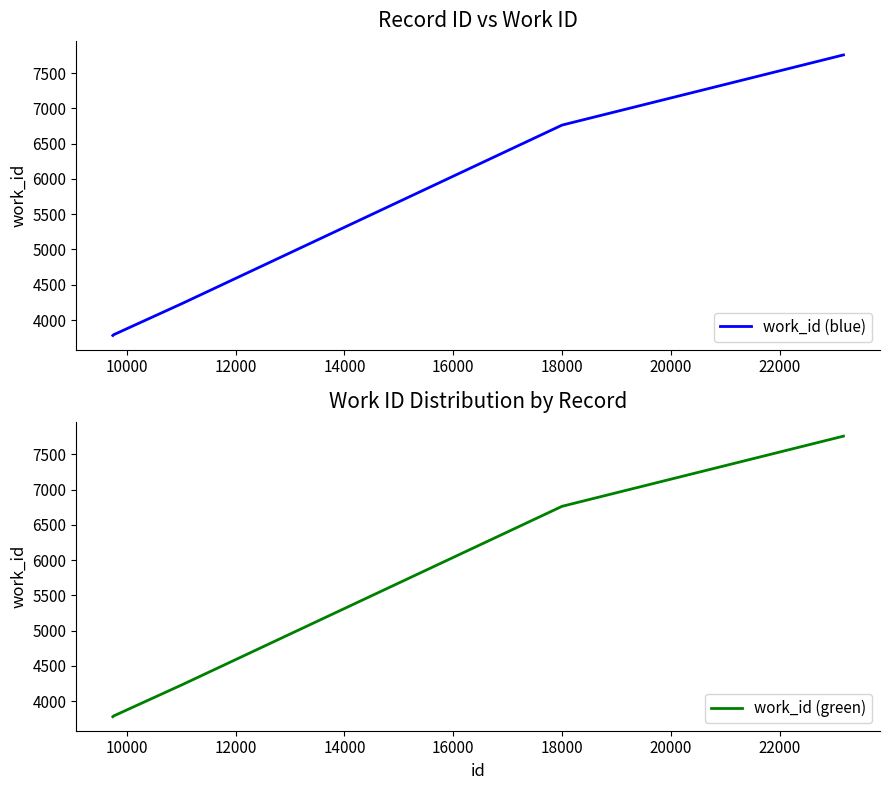

How many data points in work_id (blue) are less than 3794?

5